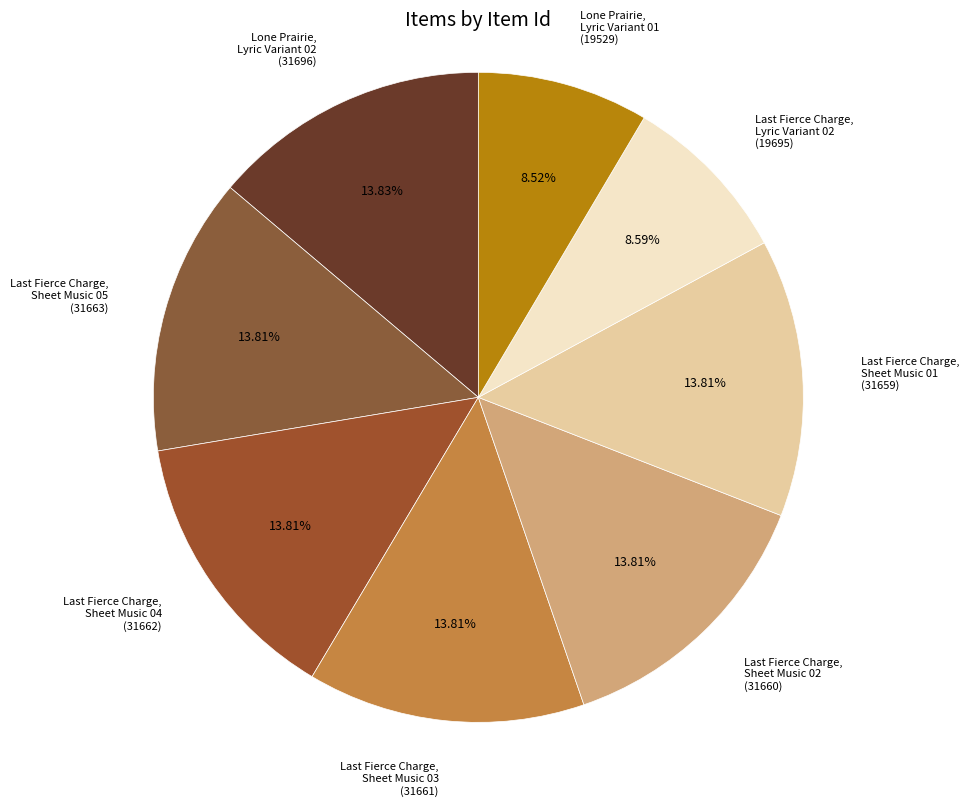

How many segments does this pie chart have?

8